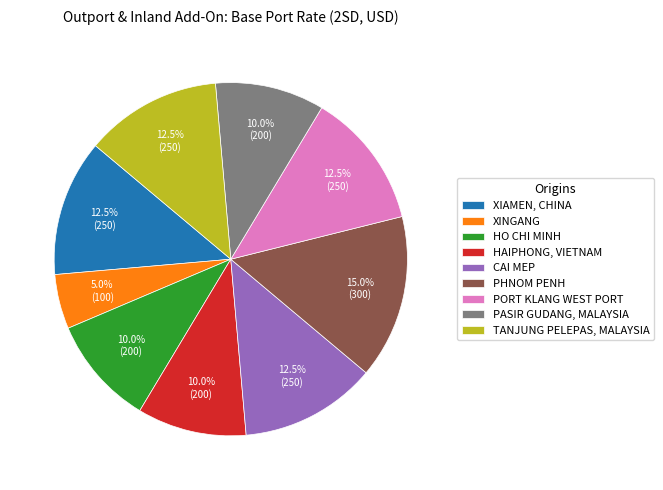

Which has a higher value, CAI MEP or XINGANG?

CAI MEP